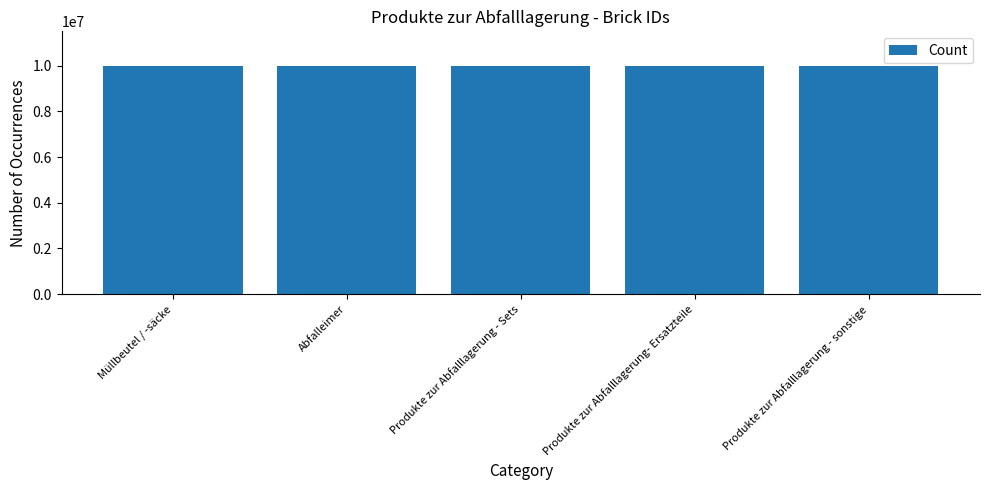

What is the maximum value shown in the chart?

10006817